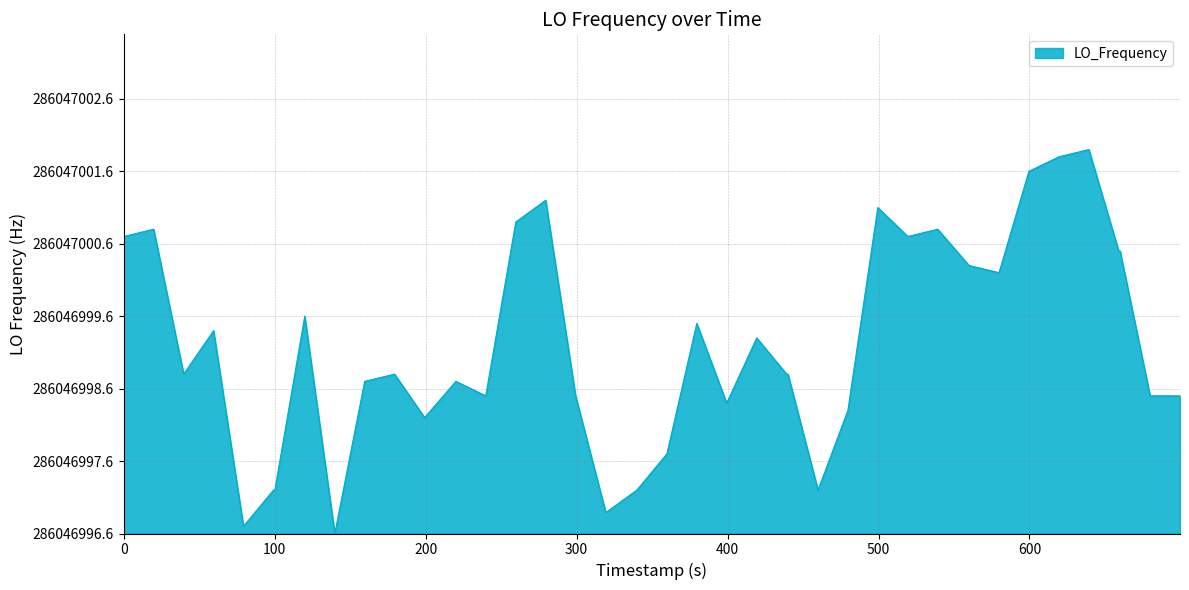

Does the chart display data point markers on the line(s)?

No